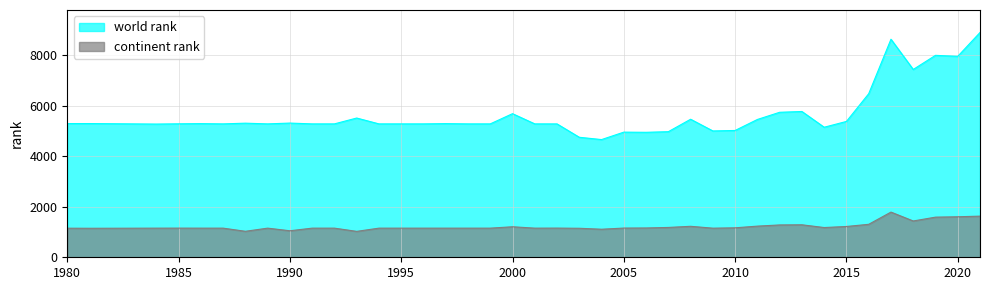

True or false: world rank has more than 0 interior local peaks.

True